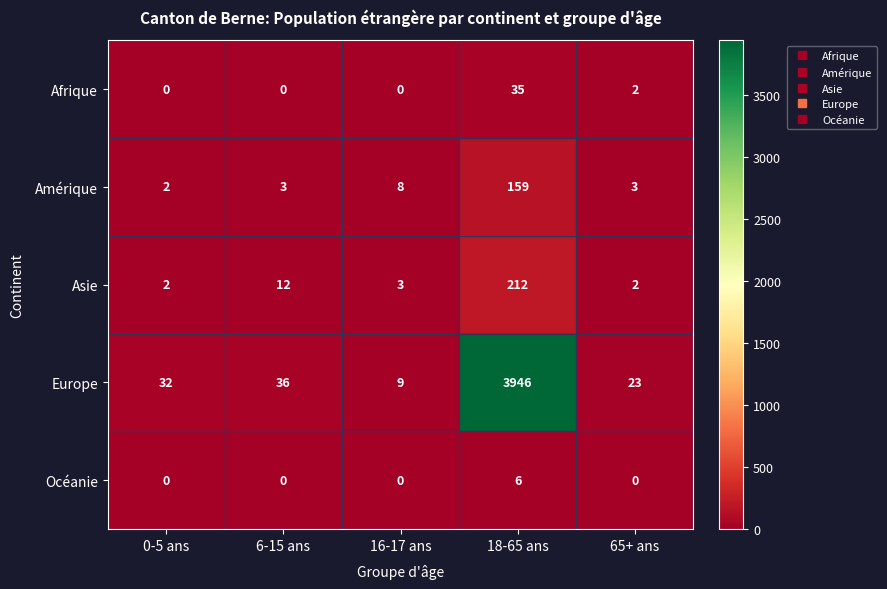

What is the difference between the second highest and minimum values in the Amérique series?

6